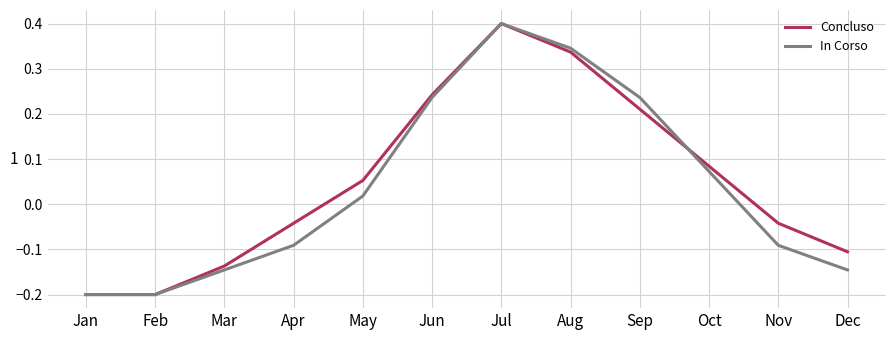

Between Mar and Aug, which series saw the biggest shift?

In Corso